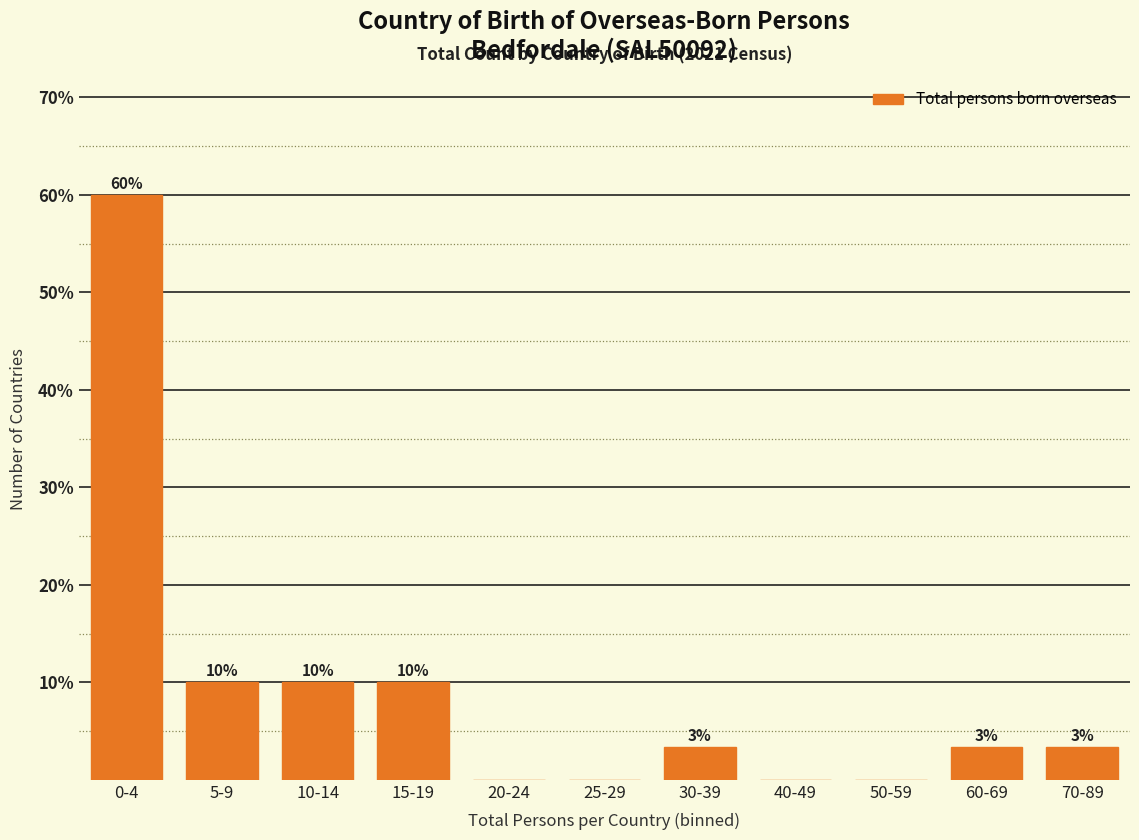

What is the maximum value shown in the chart?

60.0